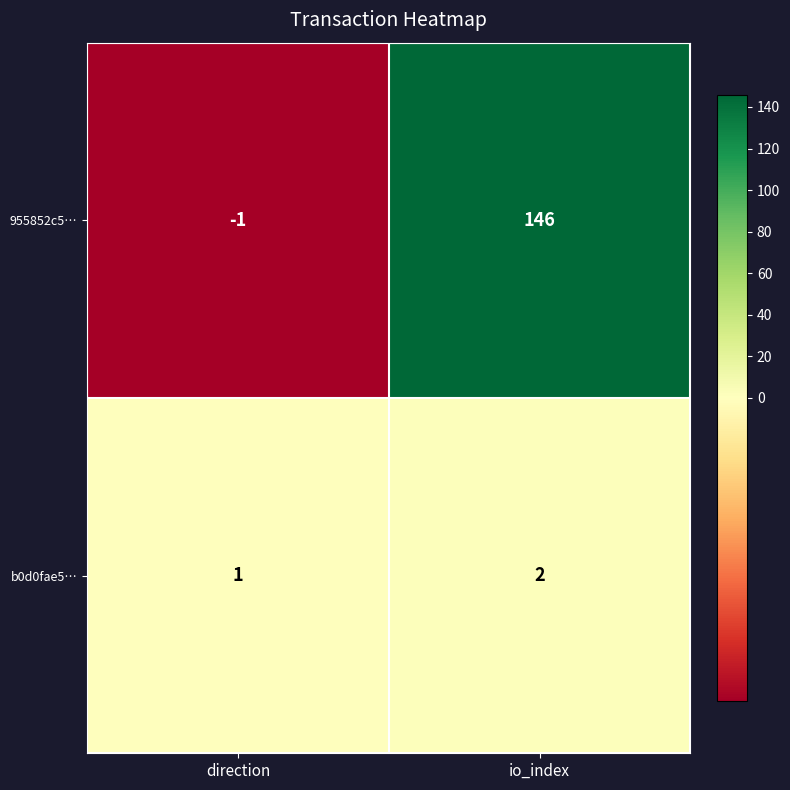

Which series has the largest total across all categories?

955852c5…